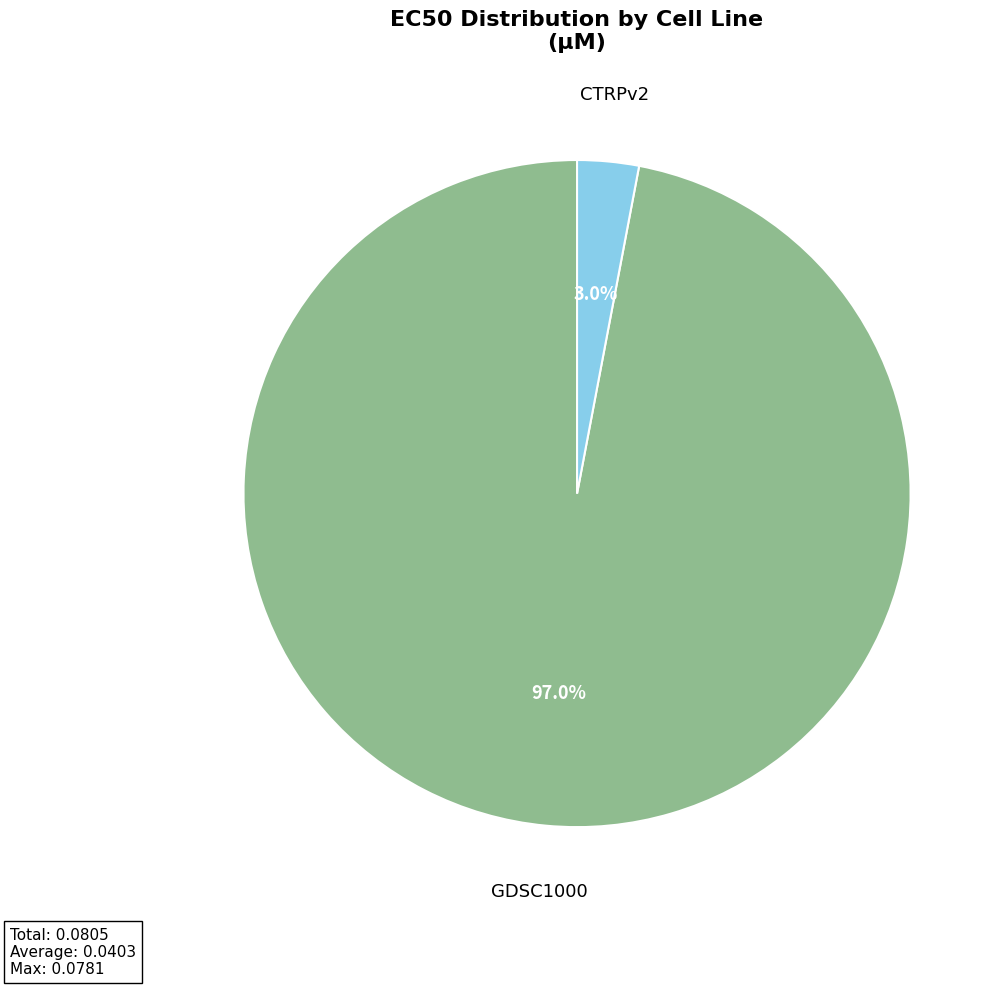

Which slice is the smallest?

CTRPv2